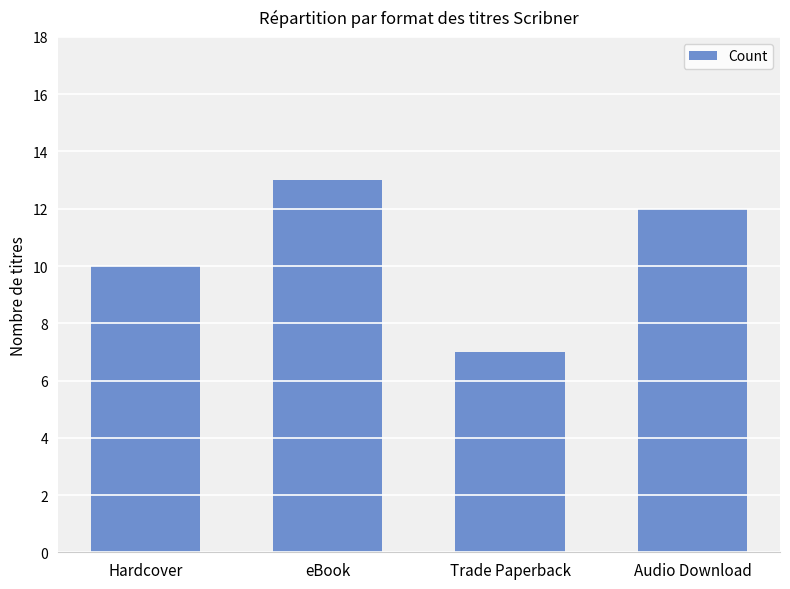

How many categories are shown in the chart?

4